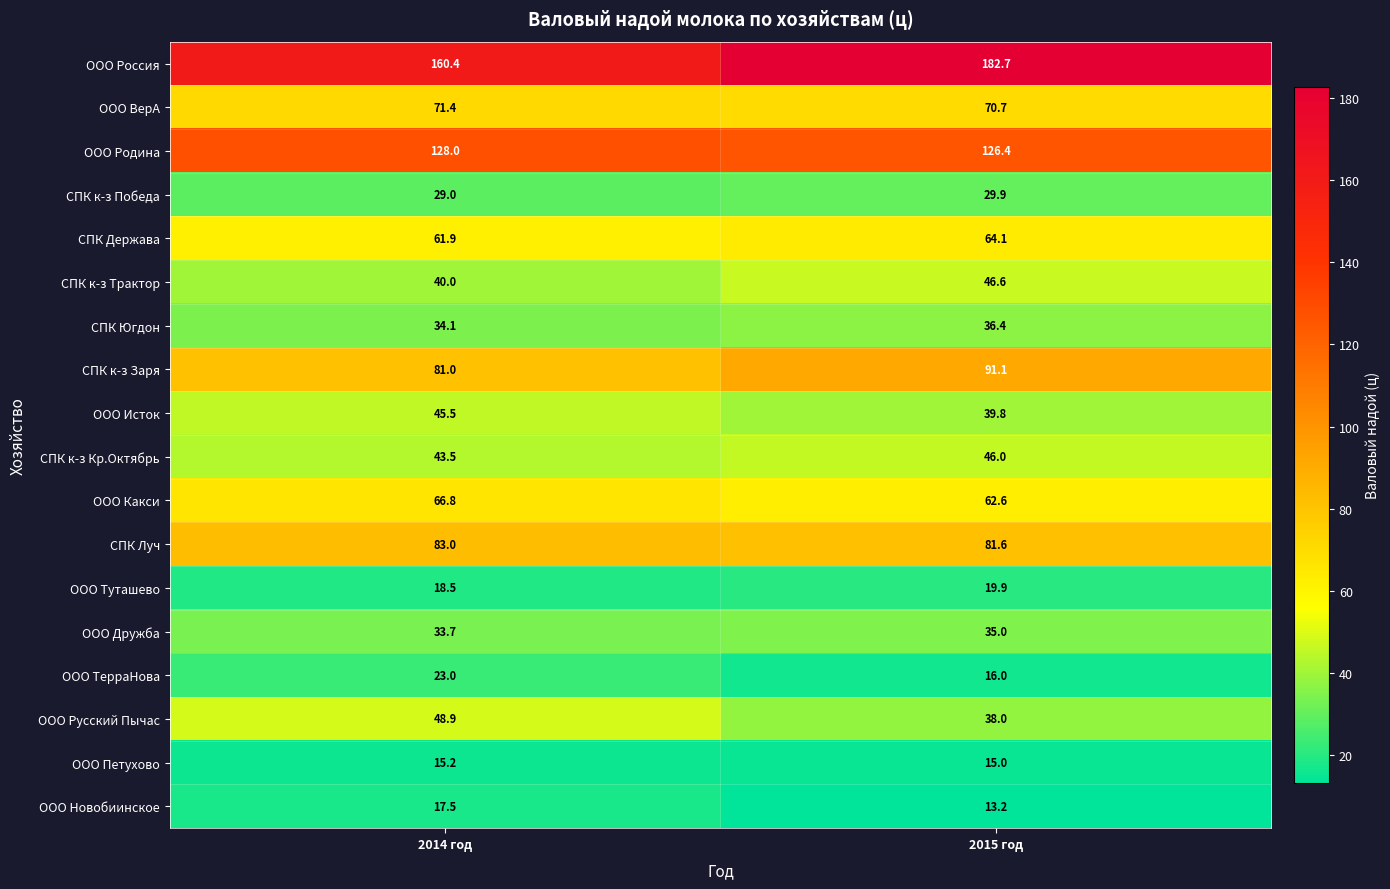

At how many categories does at least one series exceed 101?

2